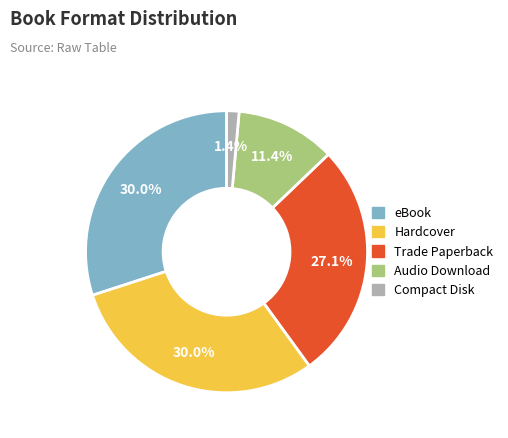

Is there any slice that represents more than half of the pie?

No